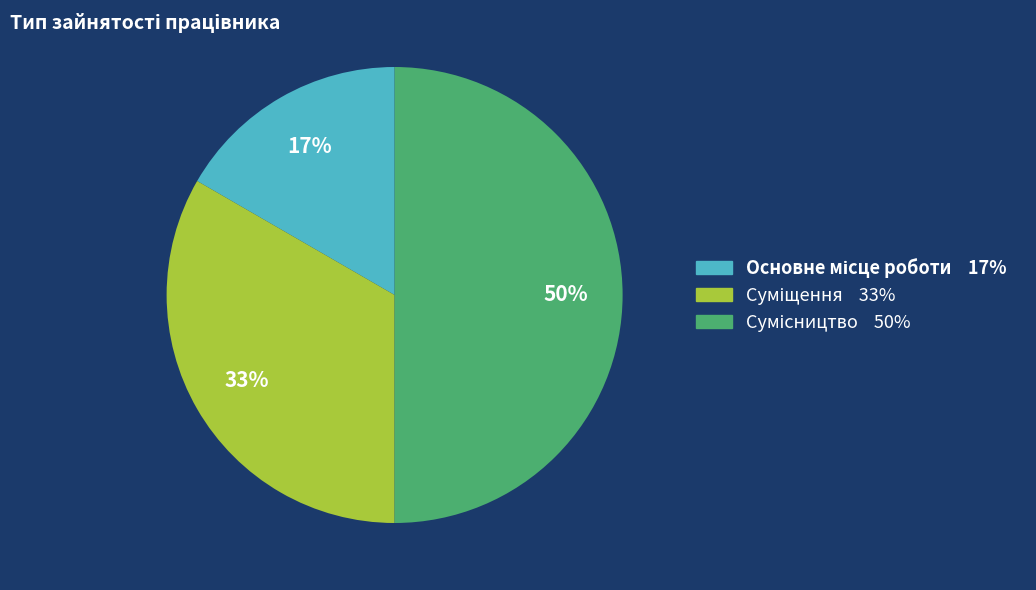

To the nearest percent, what is the difference between the largest and smallest slice percentages?

33%